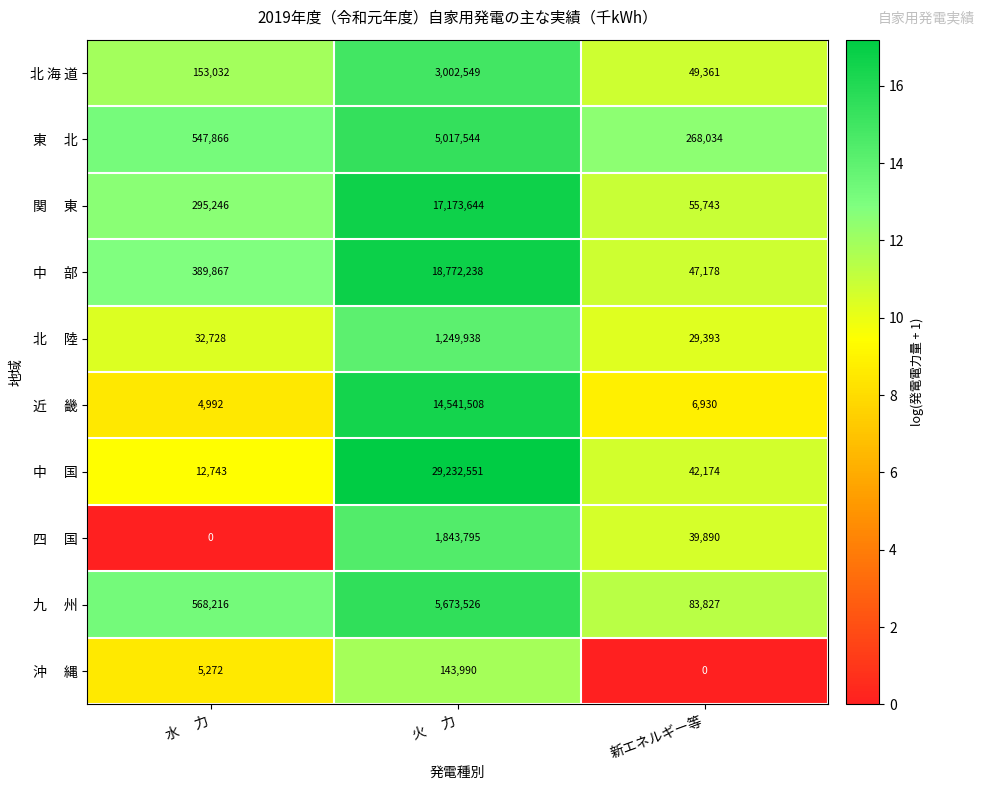

Where is 北 海 道 nearest to the value 1525955?

水　 力